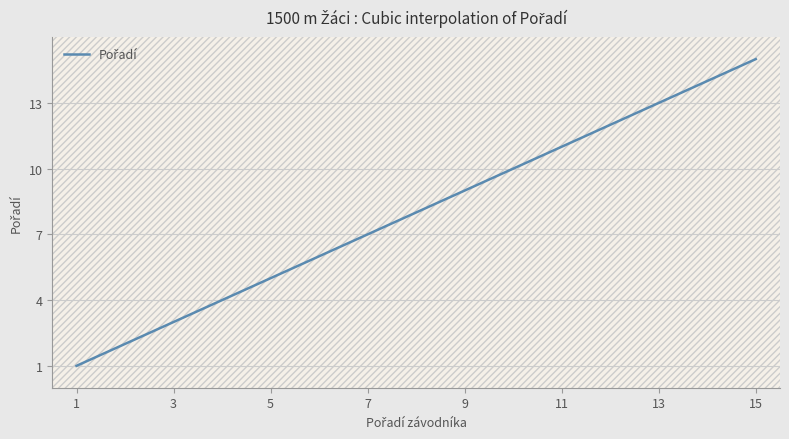

Reading right to left, list all the values displayed in this chart.

15=15	14=14	13=13	12=12	11=11	10=10	9=9	8=8	7=7	6=6	5=5	4=4	3=3	2=2	1=1